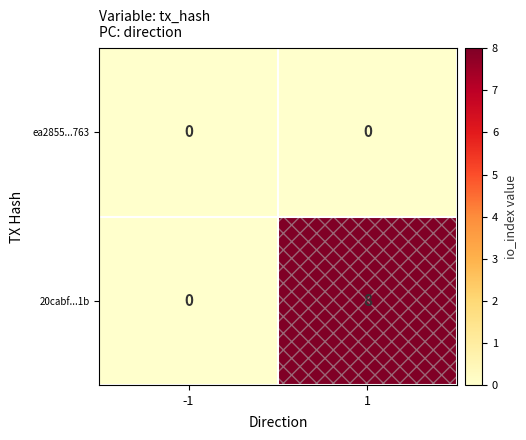

List the series in order of their overall mean, highest first.

20cabf...1b, ea2855...763